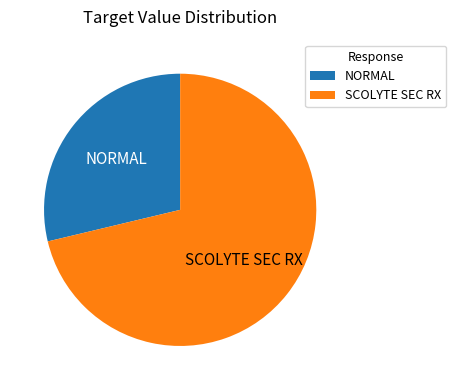

True or false: SCOLYTE SEC RX accounts for 80% of the total.

False